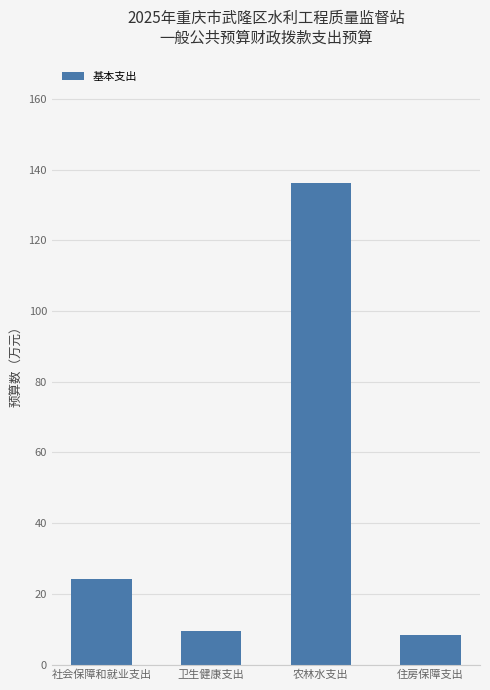

What is the sum of all values?

178.5